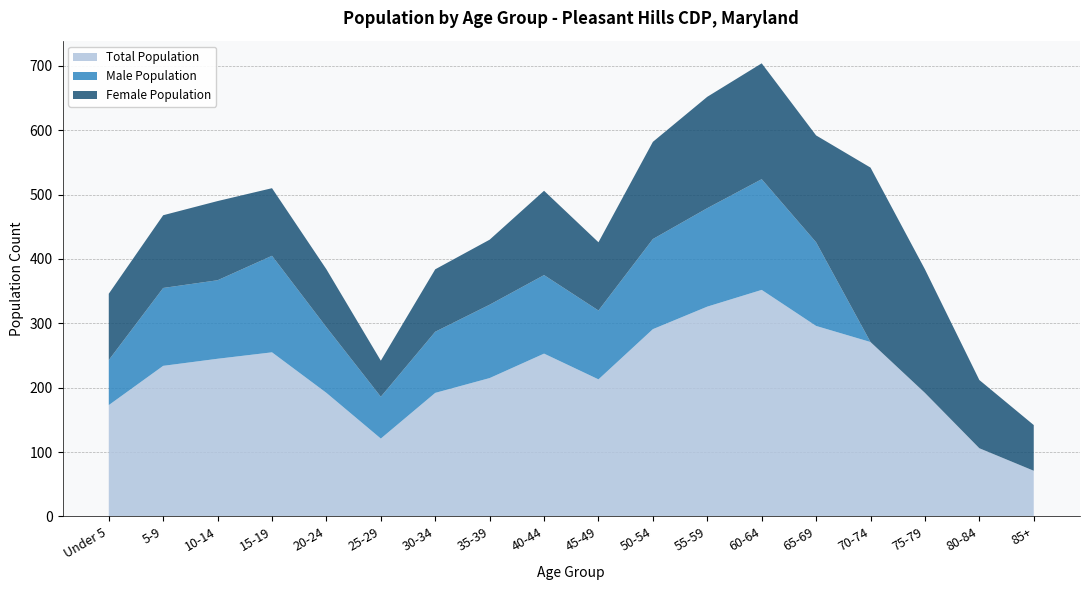

Reading left to right, transcribe all the data shown in this chart.

Total Population: Under 5=173	5-9=234	10-14=245	15-19=255	20-24=192	25-29=121	30-34=192	35-39=215	40-44=253	45-49=213	50-54=291	55-59=326	60-64=352	65-69=296	70-74=271	75-79=192	80-84=106	85+=71
Male Population: Under 5=70	5-9=121	10-14=122	15-19=150	20-24=102	25-29=65	30-34=95	35-39=114	40-44=122	45-49=107	50-54=140	55-59=153	60-64=172	65-69=130	70-74=0	75-79=0	80-84=0	85+=0
Female Population: Under 5=103	5-9=113	10-14=123	15-19=105	20-24=90	25-29=56	30-34=97	35-39=101	40-44=131	45-49=106	50-54=151	55-59=173	60-64=180	65-69=166	70-74=271	75-79=192	80-84=106	85+=71